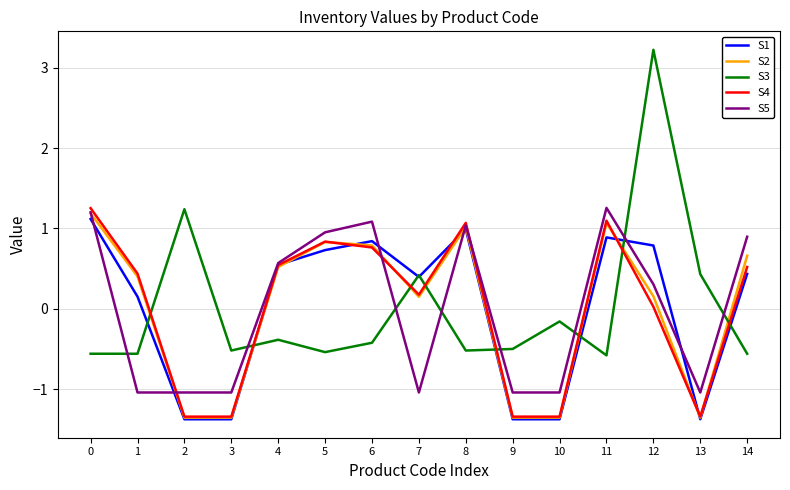

True or false: PRECIO UNITARIO B/. has a value of -0.2 at 10.

False